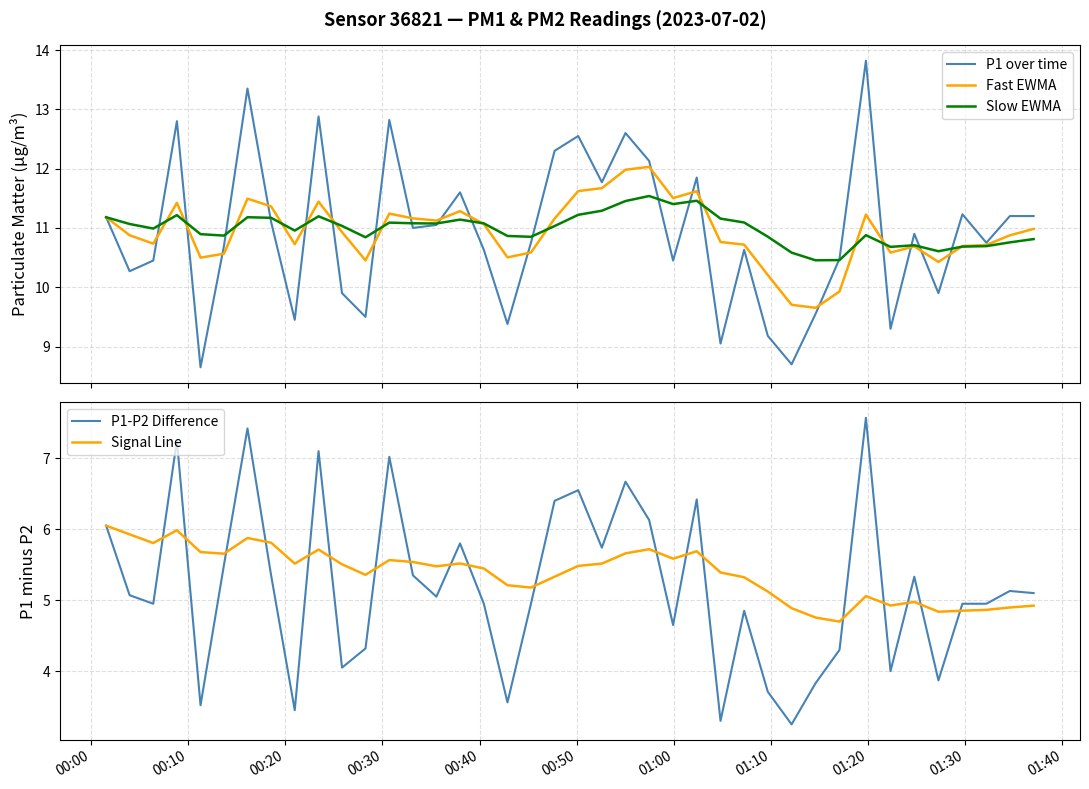

What is the minimum value for Slow EWMA?

10.5